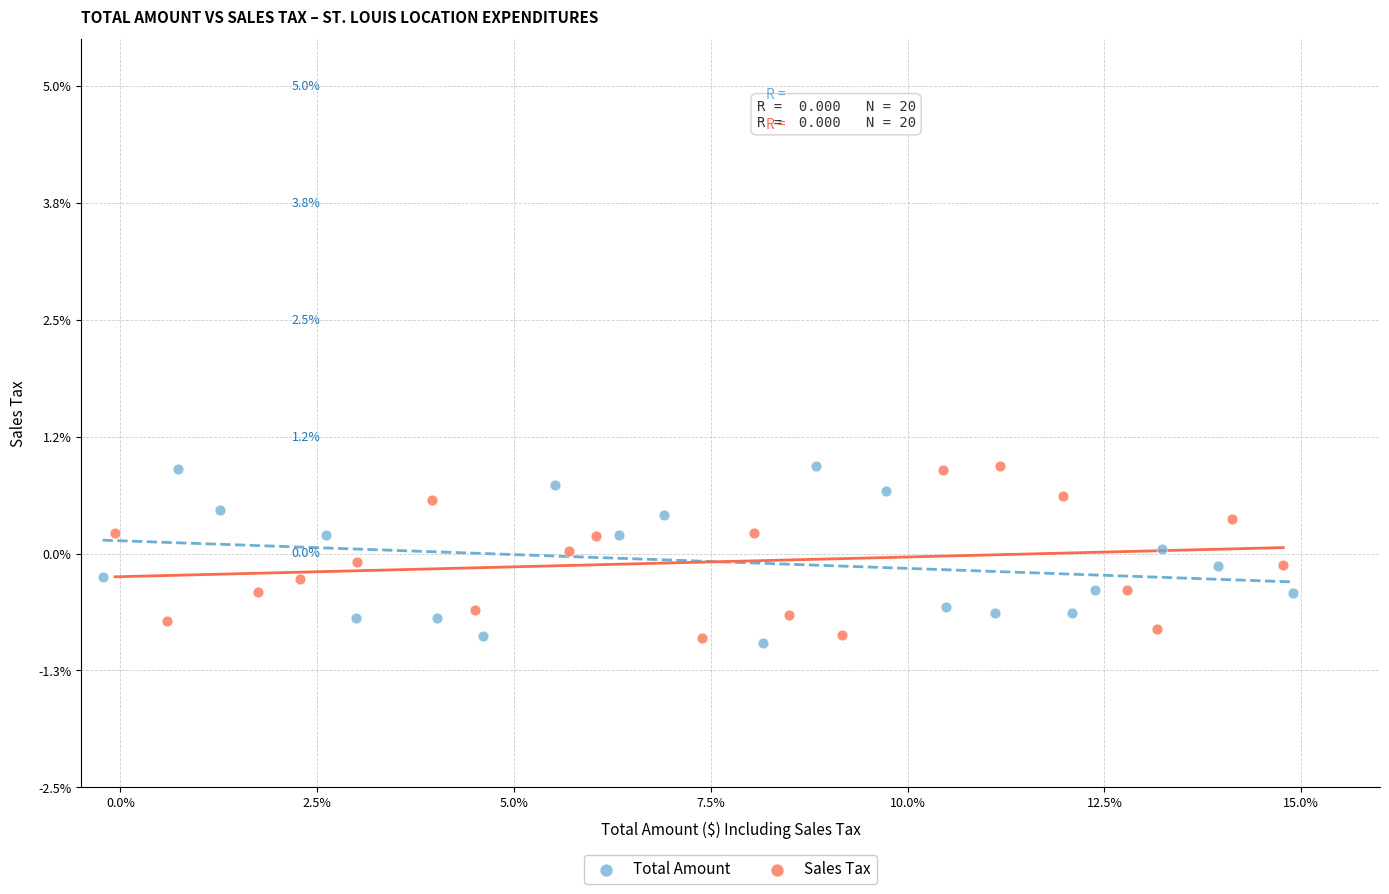

What are all the series names shown in the legend?

Total Amount, Sales Tax